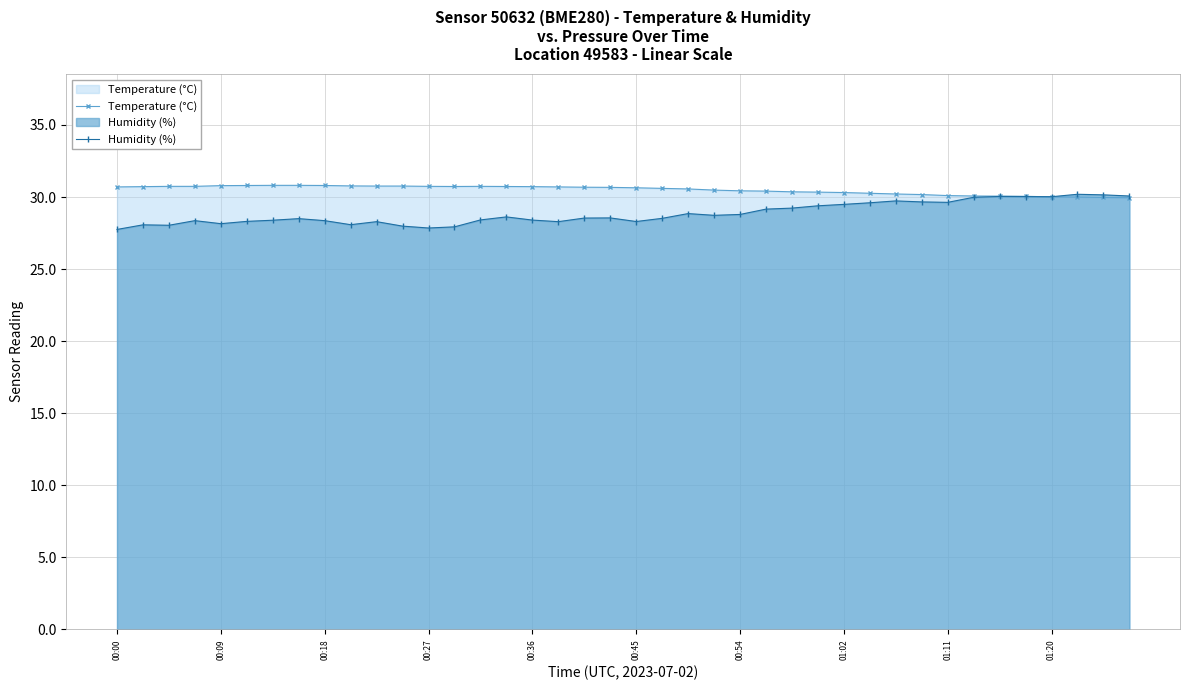

Reading left to right, transcribe all the data shown in this chart.

Temperature (°C): 30.7	30.7	30.7	30.7	30.8	30.8	30.8	30.8	30.8	30.8	30.8	30.8	30.7	30.7	30.7	30.7	30.7	30.7	30.7	30.7	30.6	30.6	30.6	30.5	30.4	30.4	30.4	30.3	30.3	30.3	30.2	30.2	30.1	30.1	30.1	30.1	30.0	30.0	30.0	29.9
Humidity (%): 27.8	28.1	28.0	28.4	28.1	28.3	28.4	28.5	28.4	28.1	28.3	28.0	27.9	27.9	28.4	28.6	28.4	28.3	28.5	28.6	28.3	28.5	28.9	28.7	28.8	29.2	29.2	29.4	29.5	29.6	29.7	29.7	29.6	30.0	30.0	30.0	30.0	30.2	30.1	30.1